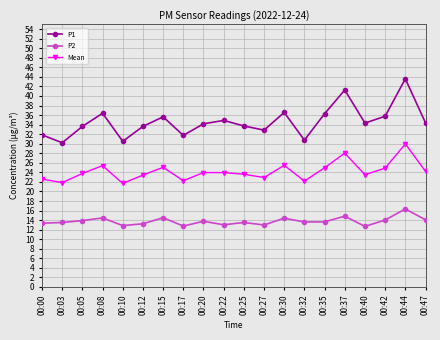

Rank the series by their maximum value, from highest to lowest.

P1, Mean, P2